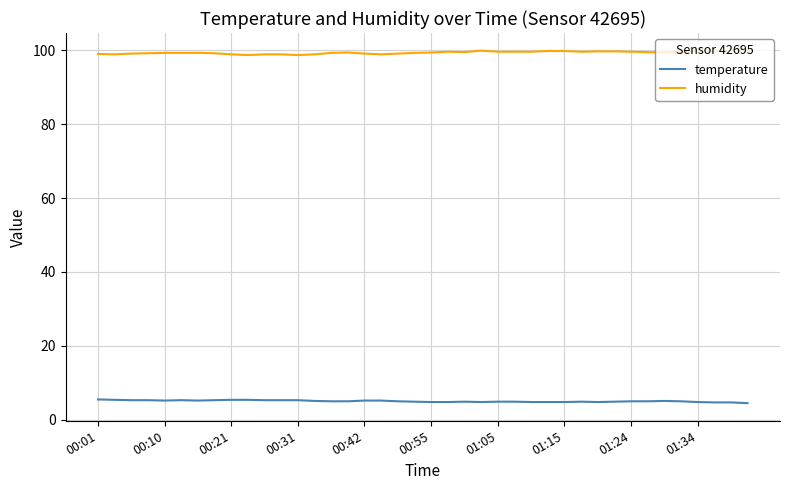

What is the smallest value displayed?

4.5